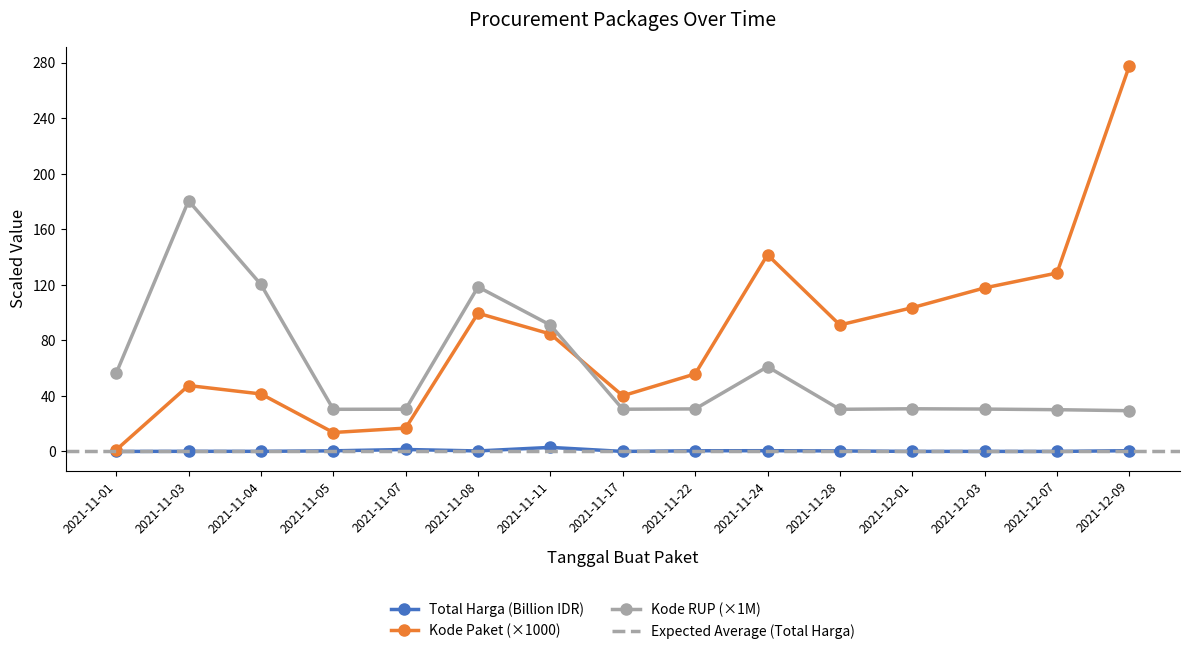

What is the value of the Kode RUP point at the 8th from the left?

30.4